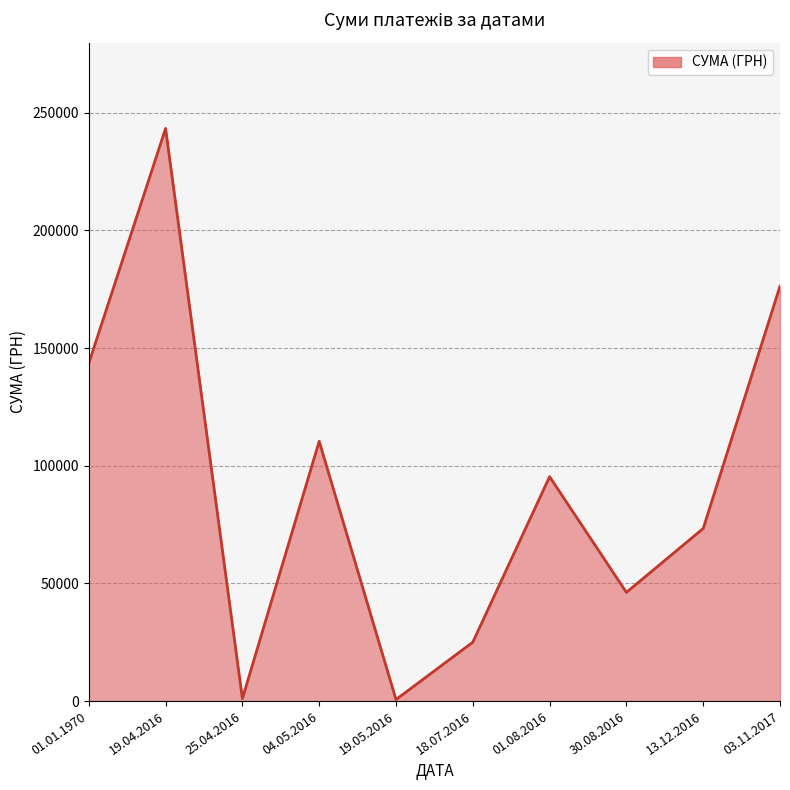

Is it true that the value at 01.08.2016 is 55526.7?

False